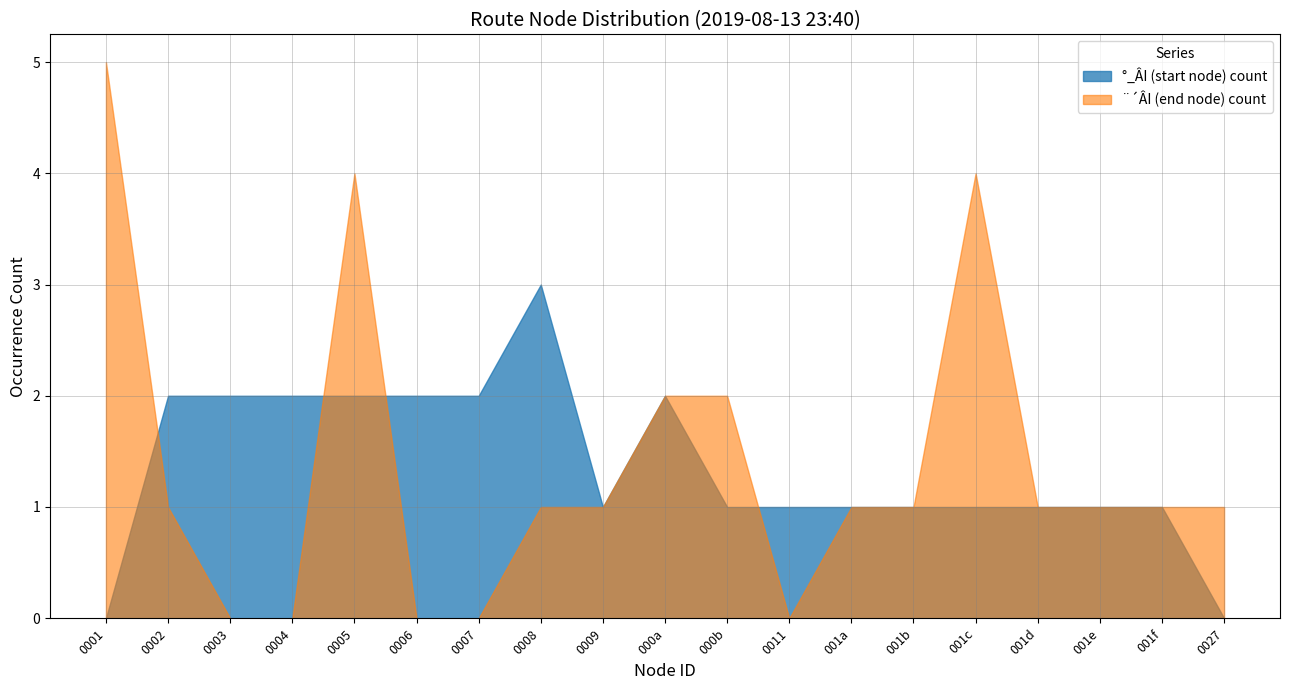

What is the greatest value displayed?

5